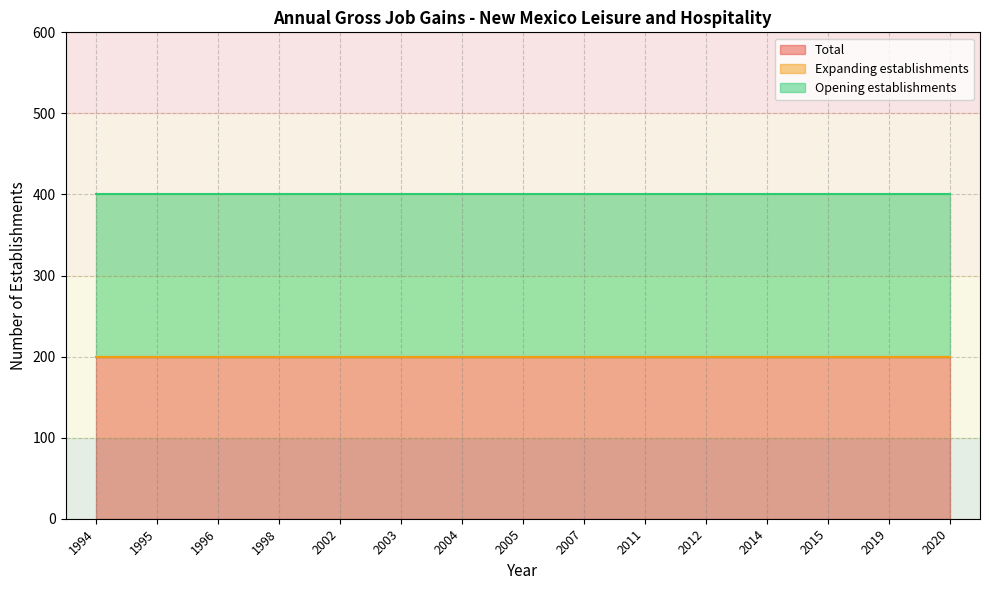

How many categories are shown in the chart?

15